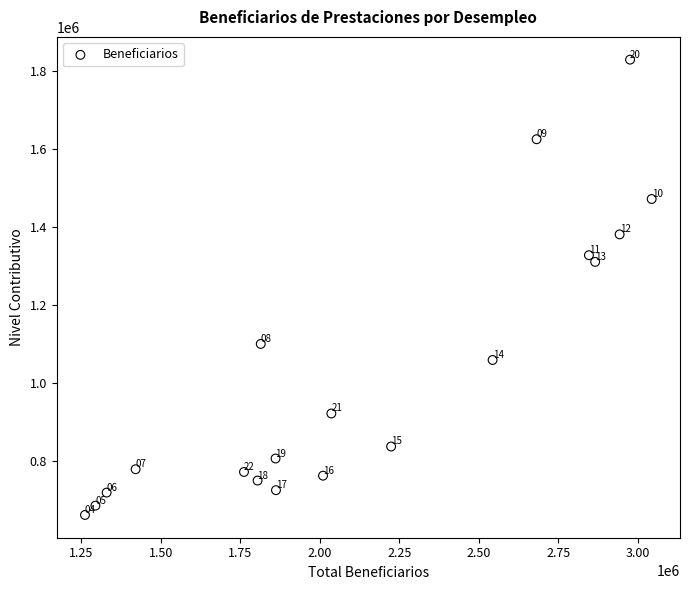

What Y value in the scatter plot is closest to 1245821?

1310914.9